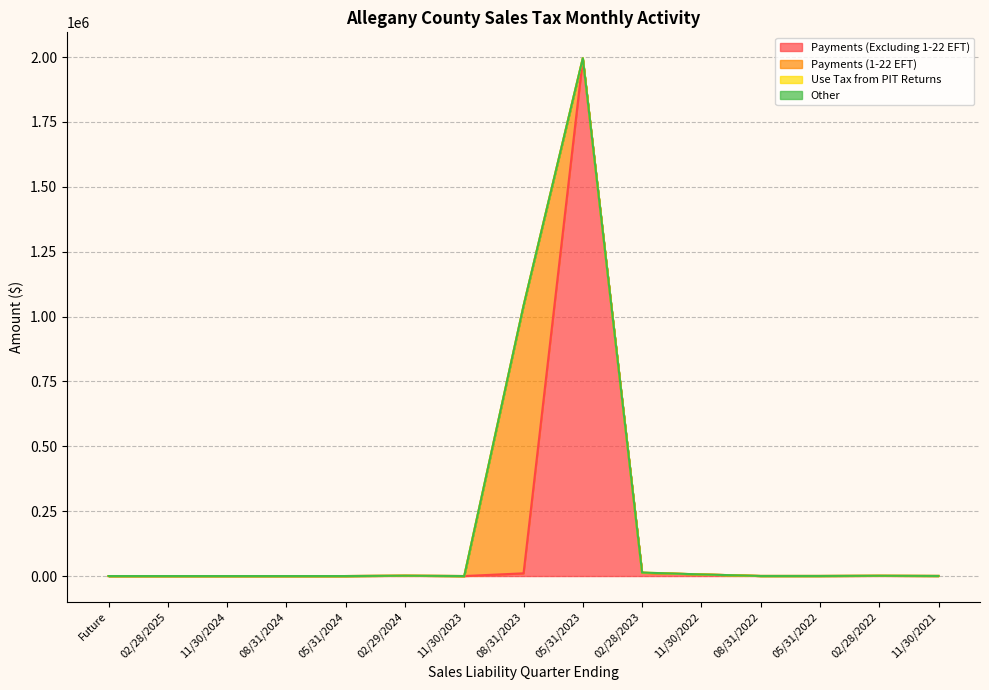

Which has a higher value, 08/31/2024 or 05/31/2024?

08/31/2024